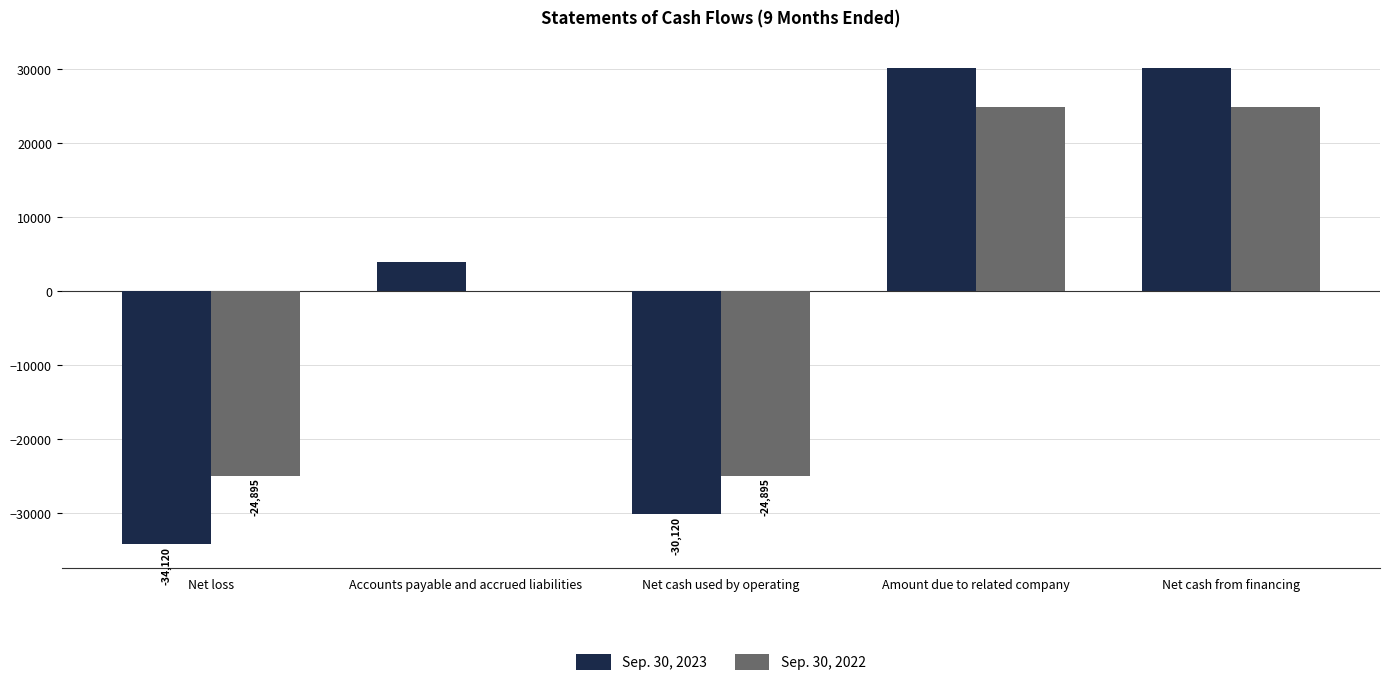

At which label is Sep. 30, 2023 closest to -2000?

Accounts payable and accrued liabilities